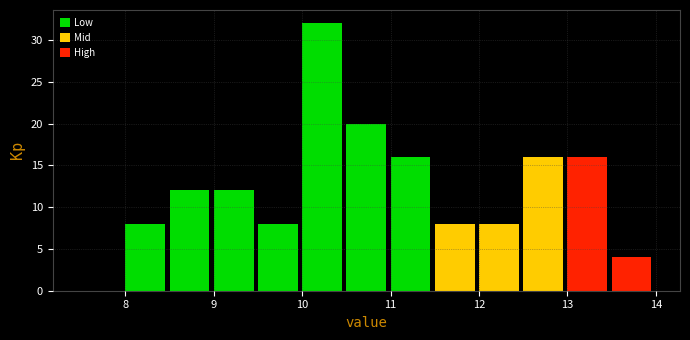

Over which range of the x-axis is the bar tallest?

10.0 to 10.5